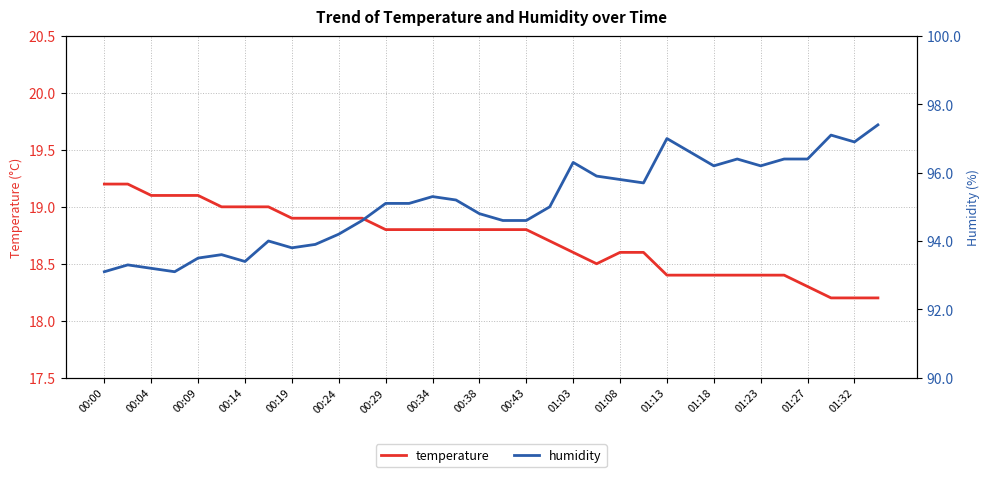

True or false: temperature and humidity intersect in this chart.

False